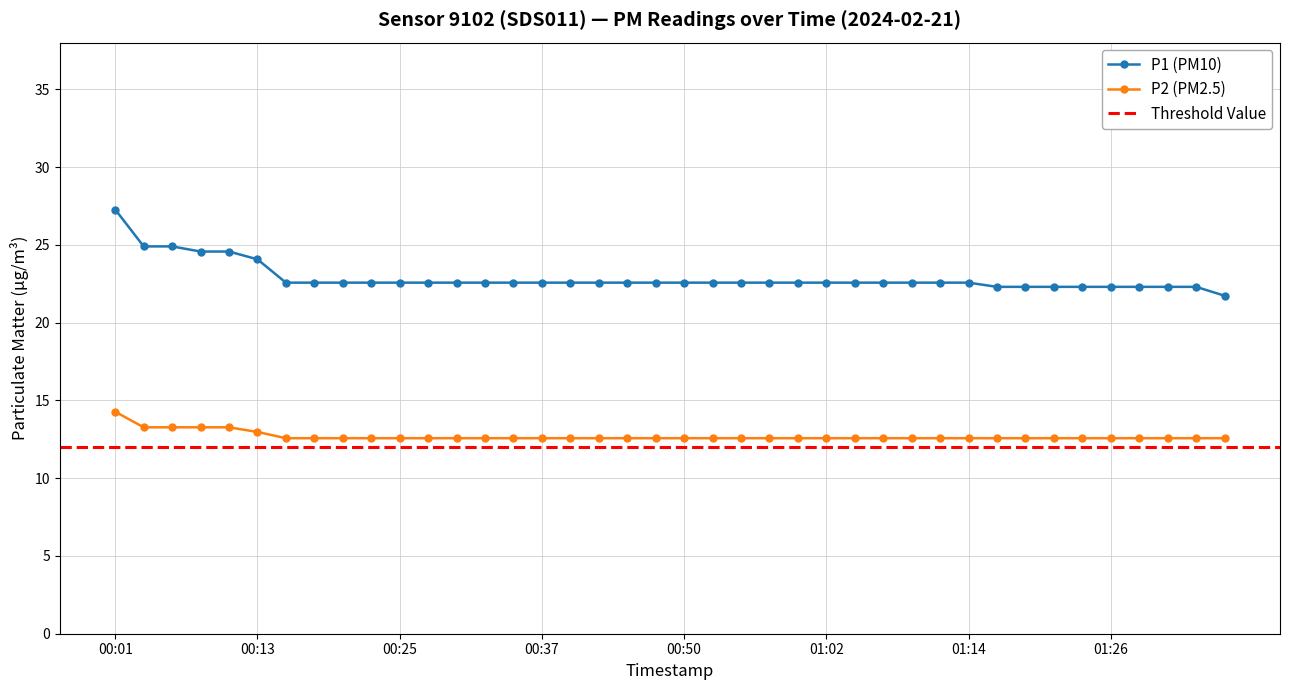

Which series has the widest spread of values?

P1